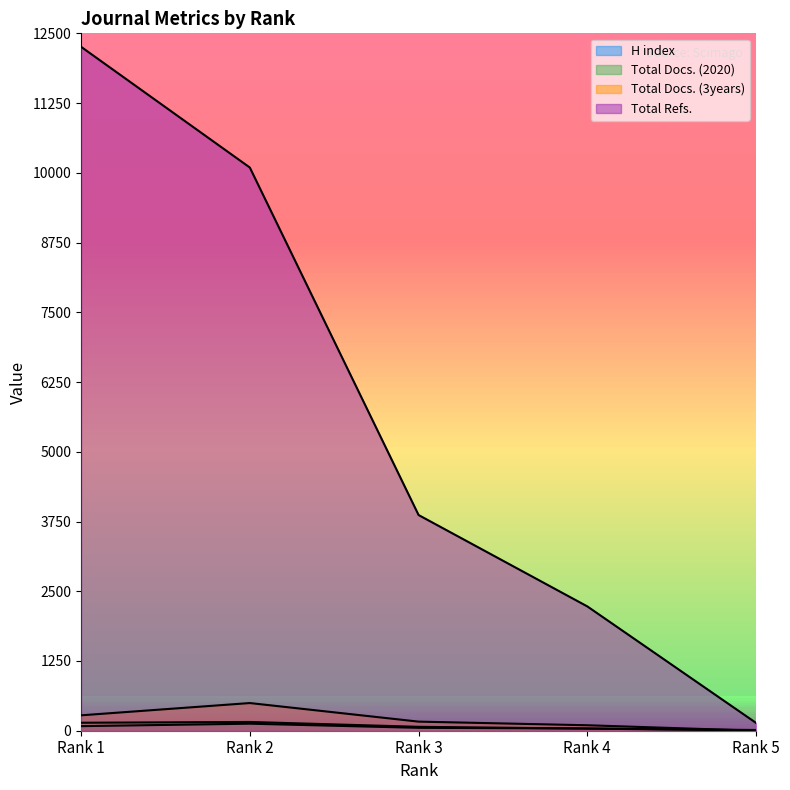

The Total Refs. series shows 5656 at Rank 2. True or false?

False